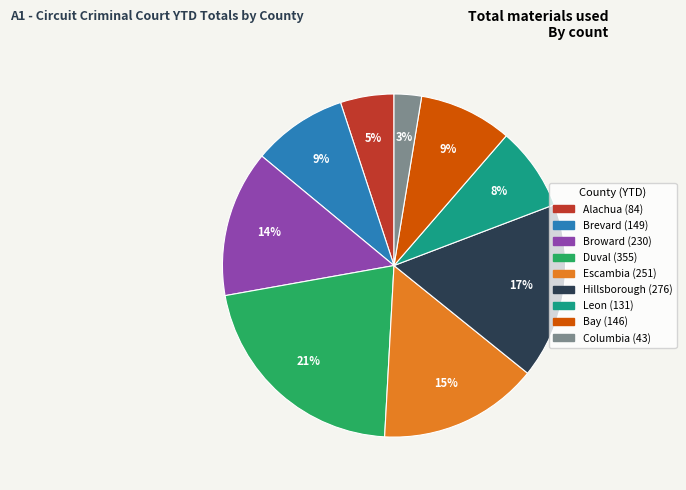

Is it true that Hillsborough is 25% of the pie?

False